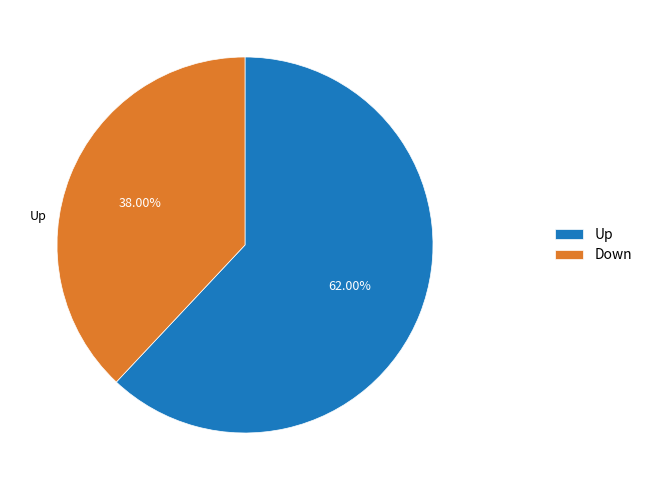

Which has a higher value, Down or Up?

Up